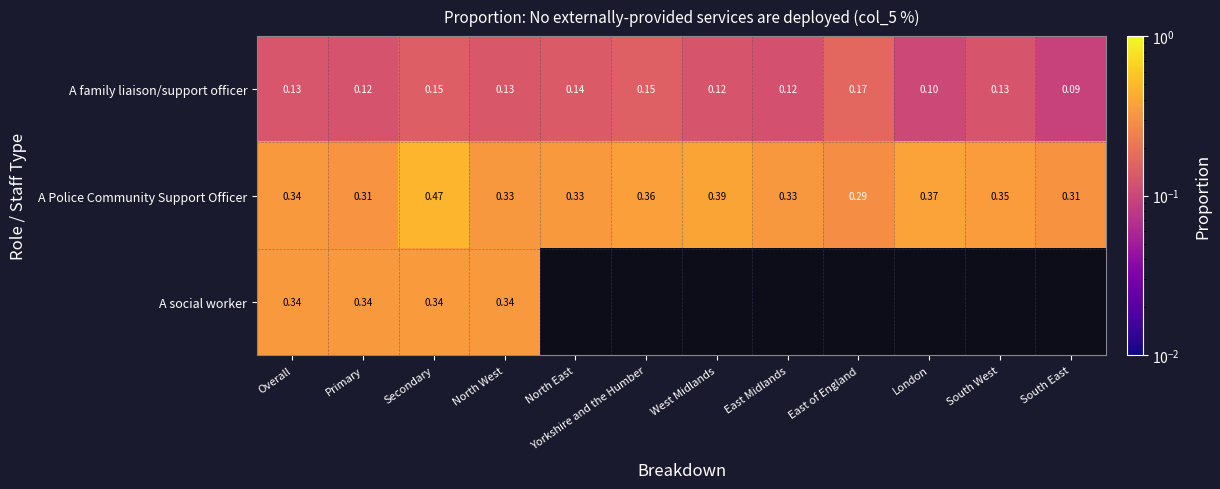

True or false: A Police Community Support Officer has a value of 0.1 at North East.

False